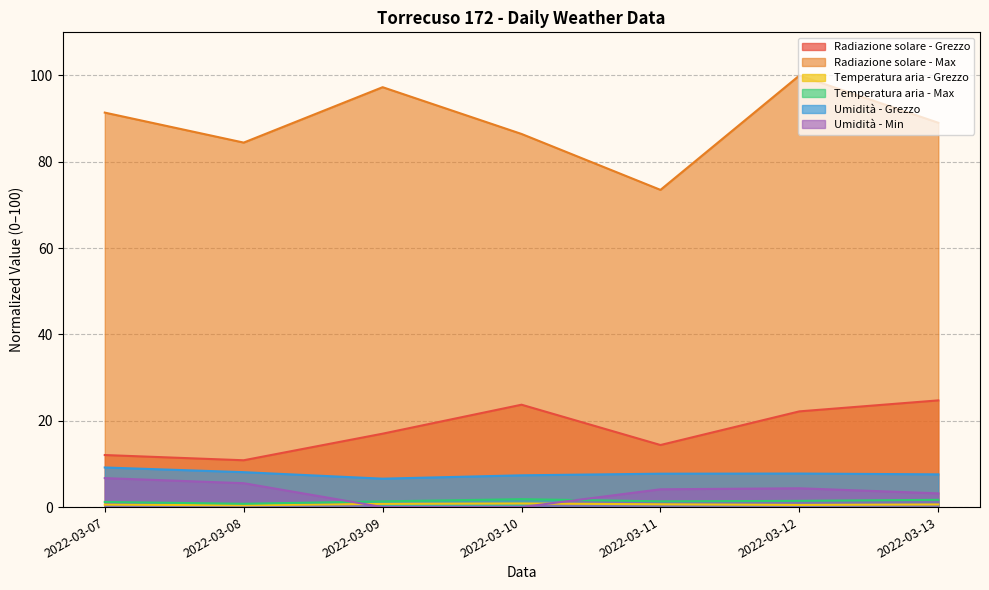

True or false: Umidità - Min has more than 2 points higher than both neighbors.

False